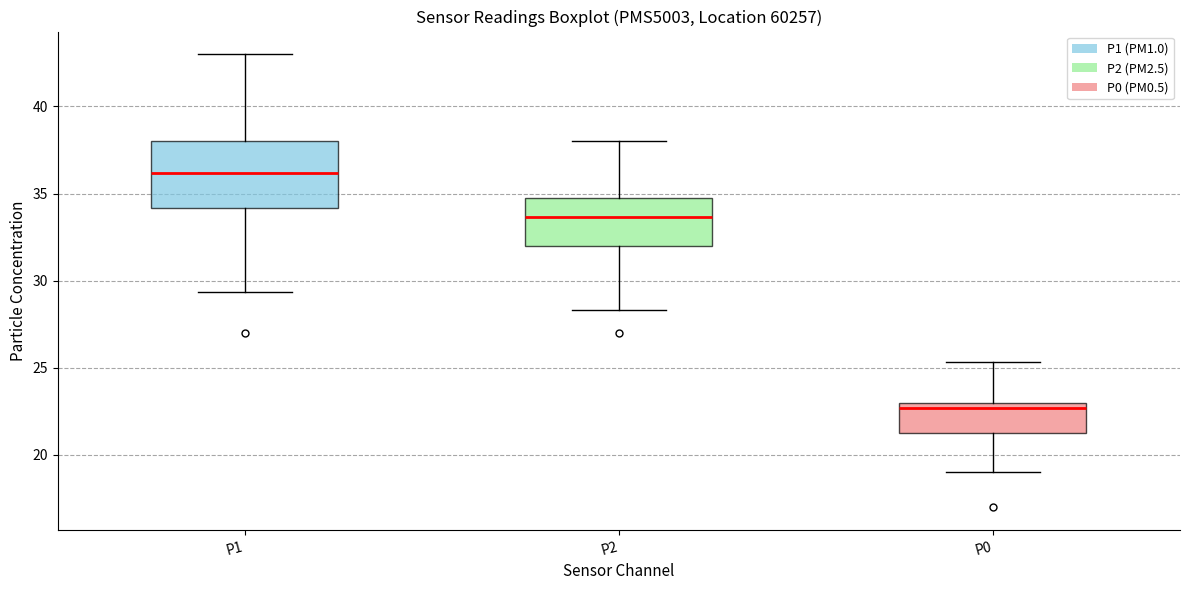

Where is the lower edge of the box for P0 on the y-axis? The values are not printed on the chart, so give them approximately, as read against the axis.

21.0